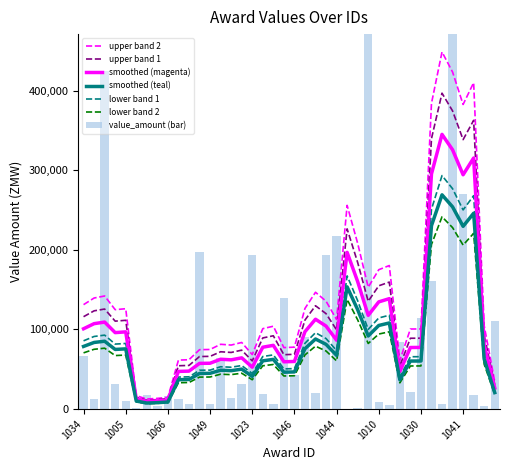

Rank the categories by value from highest to lowest.

1051, 1054, 1031, 1041, 1044, 1050, 1023, 1045, 1011, 1048, 1030, 1029, 1017, 1025, 1034, 1013, 1046, 1014, 1020, 1043, 1015, 1042, 1004, 1061, 1066, 1019, 1063, 1033, 1005, 1010, 1065, 1049, 1047, 1012, 1007, 1062, 1009, 1003, 1064, 1038